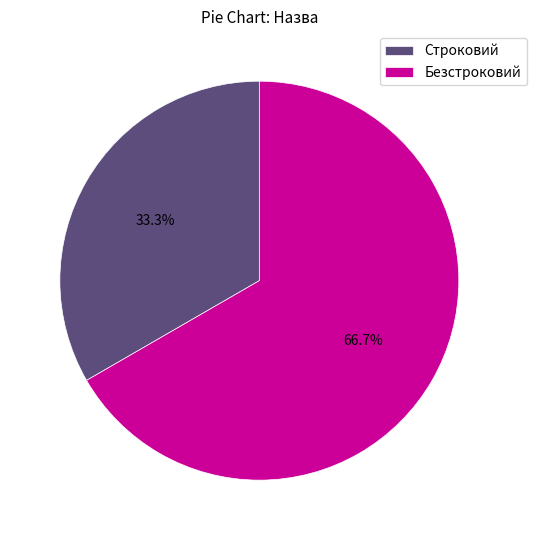

Between Безстроковий and Строковий, which is larger?

Безстроковий